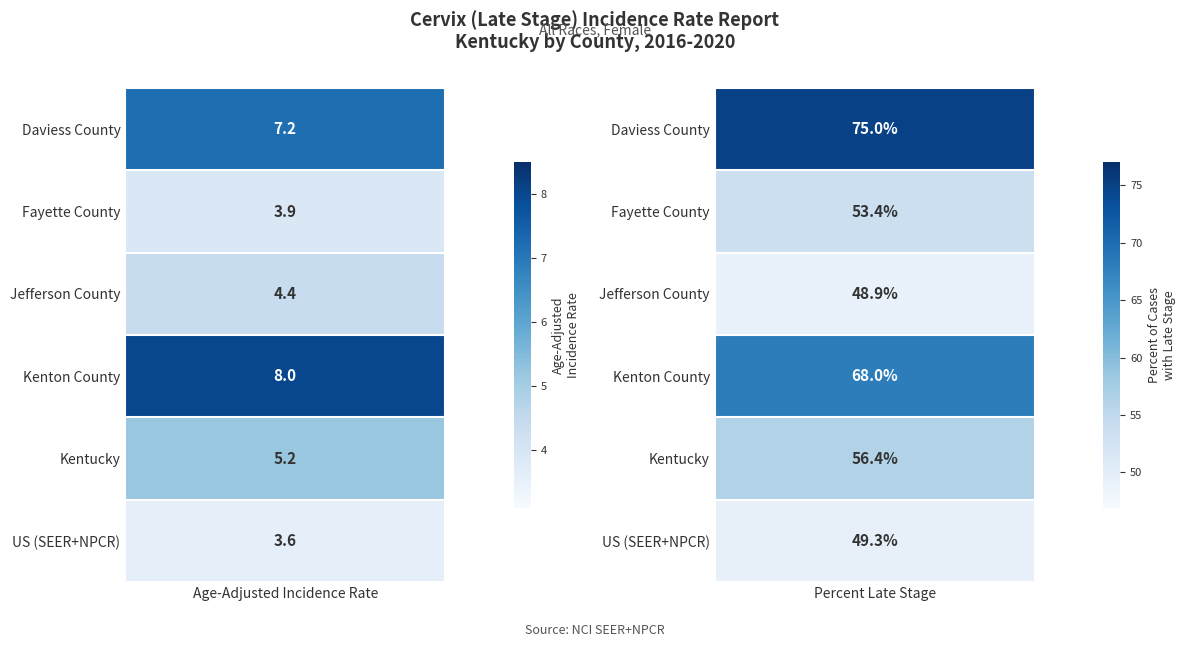

Read the Daviess County value at 0.

7.2